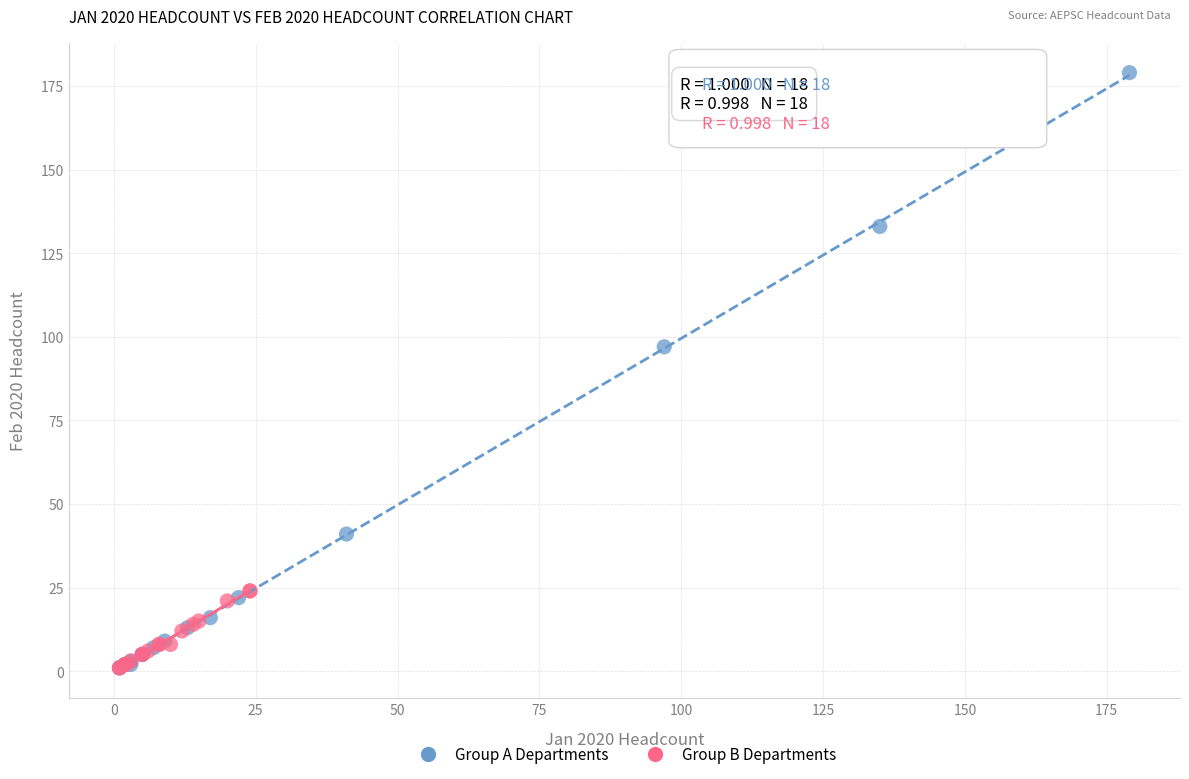

Which series contains the highest Y value?

Group A Departments